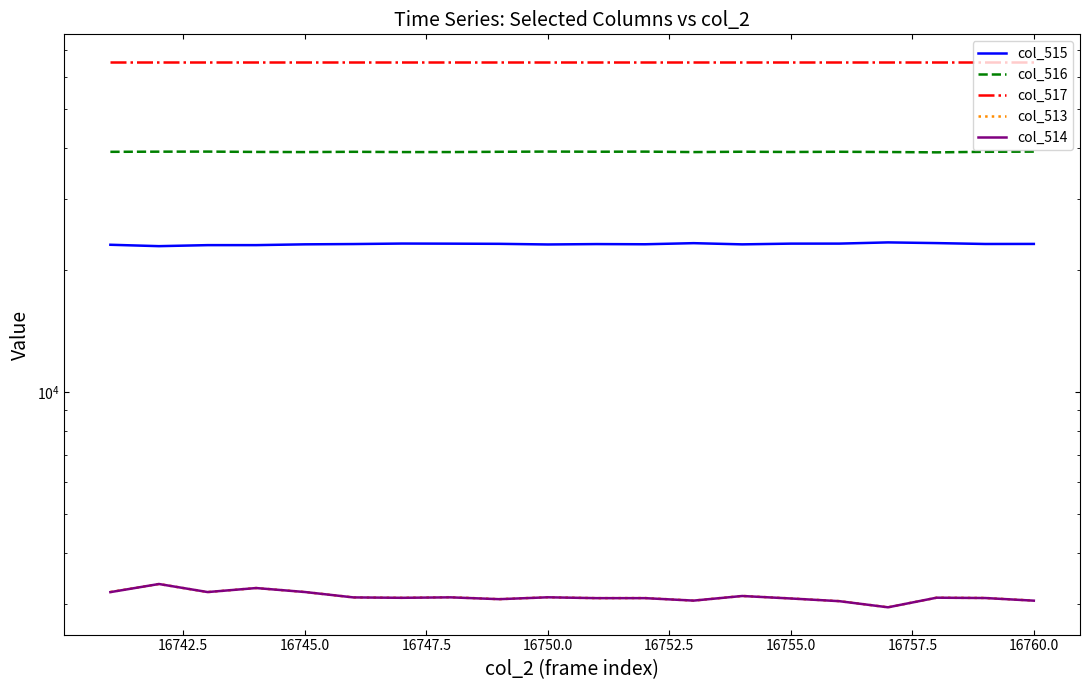

Is it true that col_513 equals 1562 at 11?

False